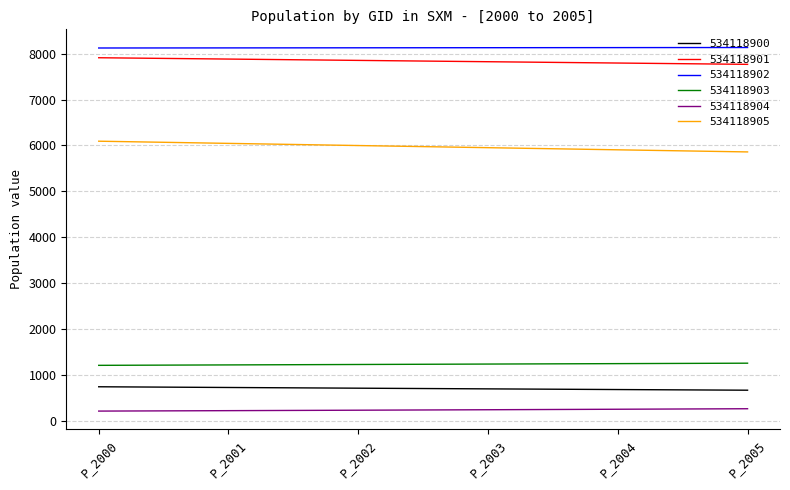

Is it true that 534118900 equals 382.9 at P_2004?

False